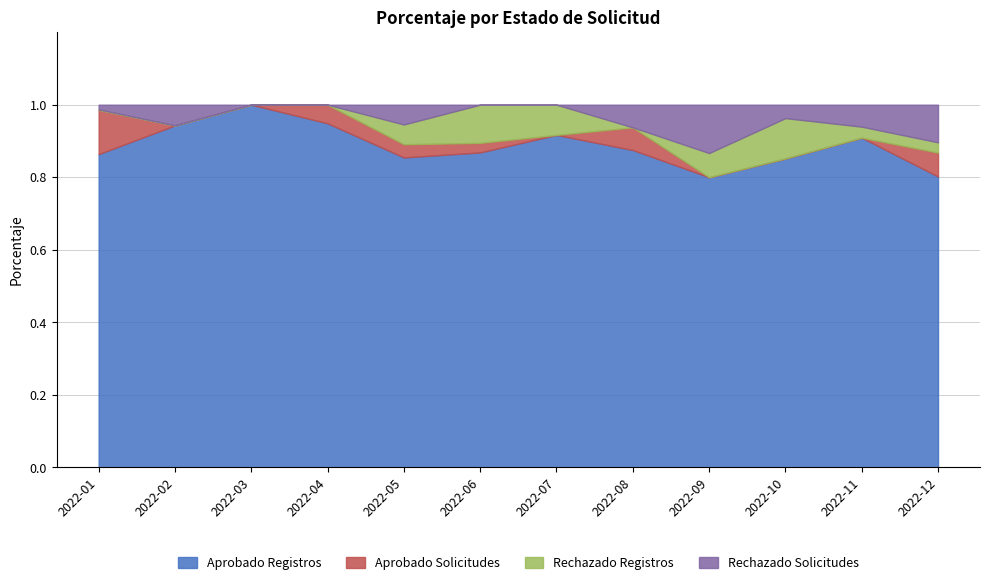

How many lines are shown in the chart?

4